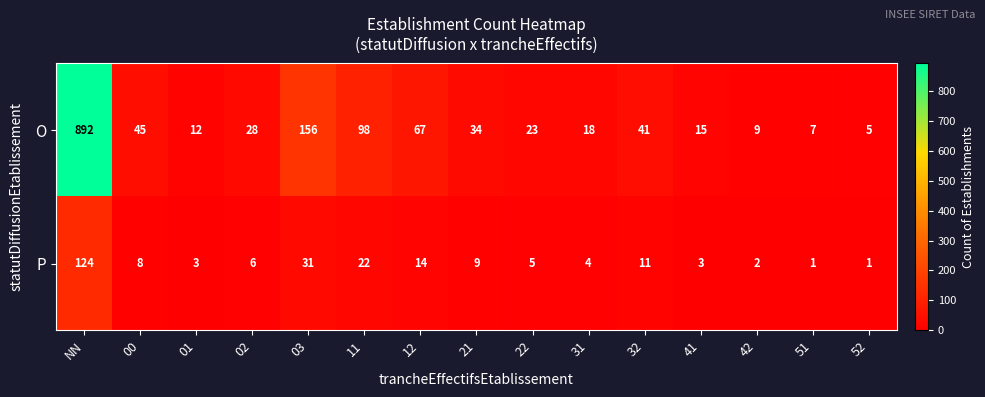

Reading left to right, list all the values displayed in this chart.

O: NN=892	00=45	01=12	02=28	03=156	11=98	12=67	21=34	22=23	31=18	32=41	41=15	42=9	51=7	52=5
P: NN=124	00=8	01=3	02=6	03=31	11=22	12=14	21=9	22=5	31=4	32=11	41=3	42=2	51=1	52=1